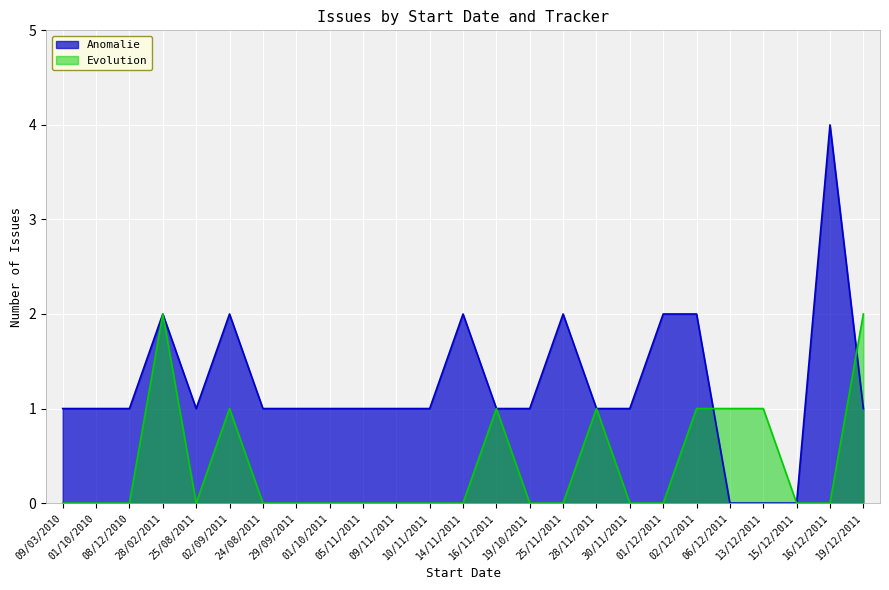

List the series in order of their overall mean, highest first.

Anomalie, Evolution